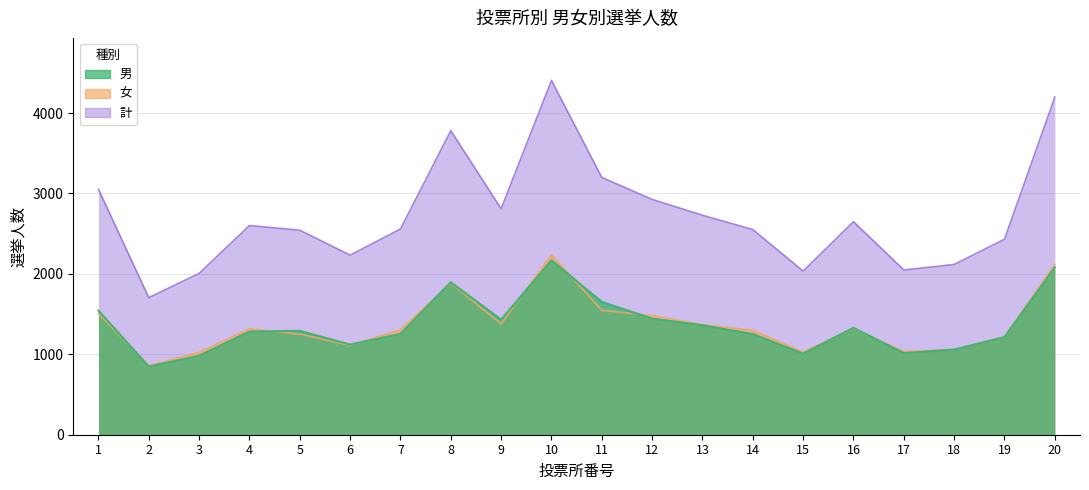

How many interior local valleys does the 女 series have?

5